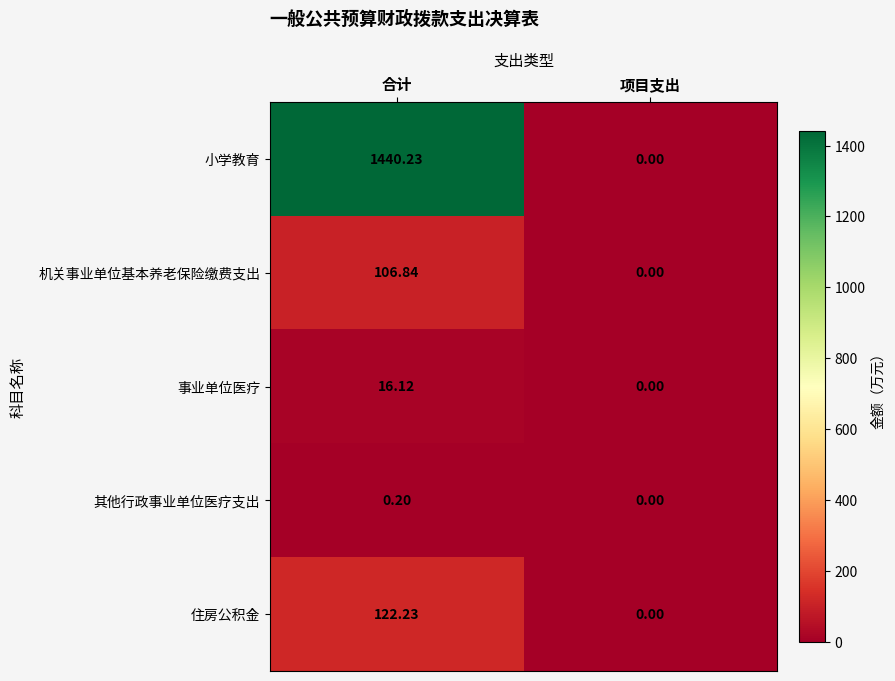

How many data points does each series have?

2